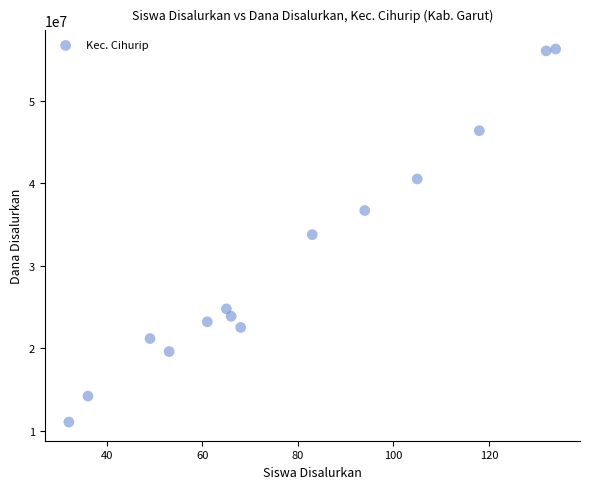

What is the range of Y values (max minus min)?

45225000